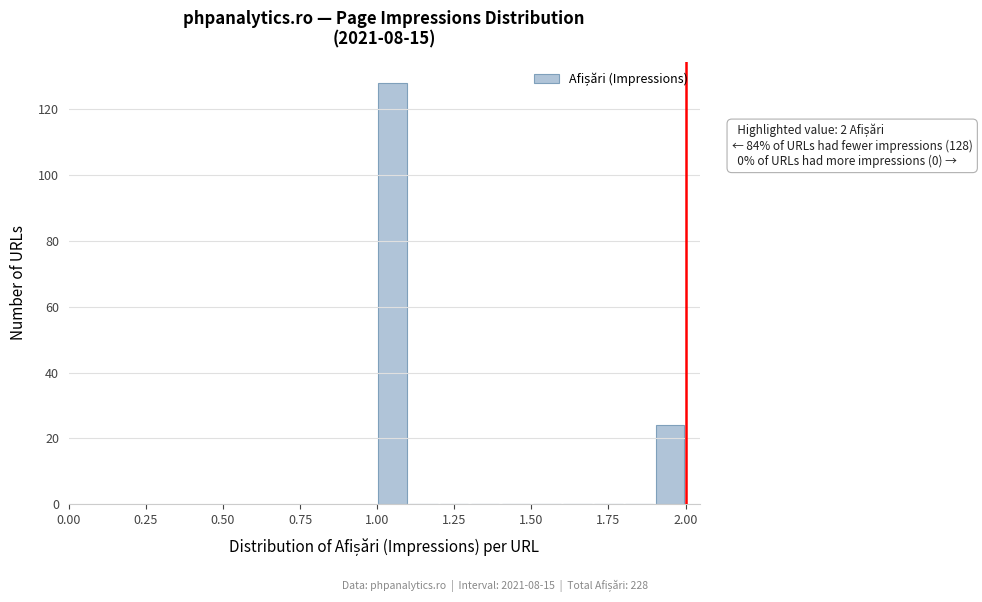

Around what value on the x-axis is the tallest bar? Give the approximate position of its centre, as read against the axis.

1.05